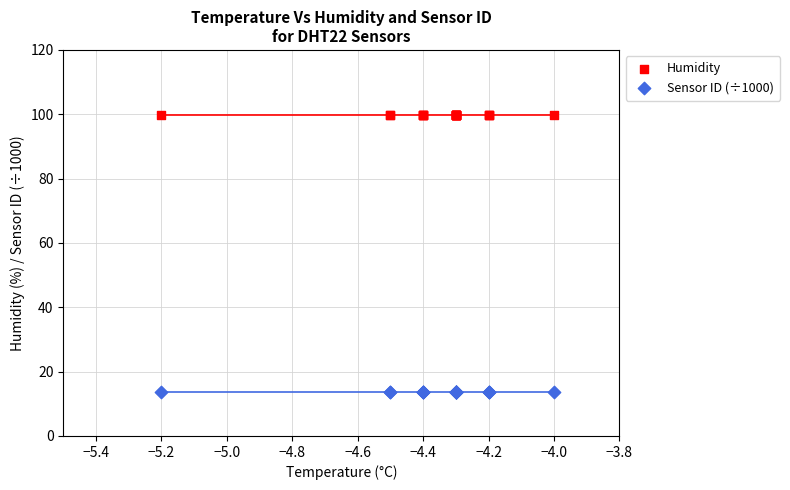

Which series contains the highest Y value?

Humidity